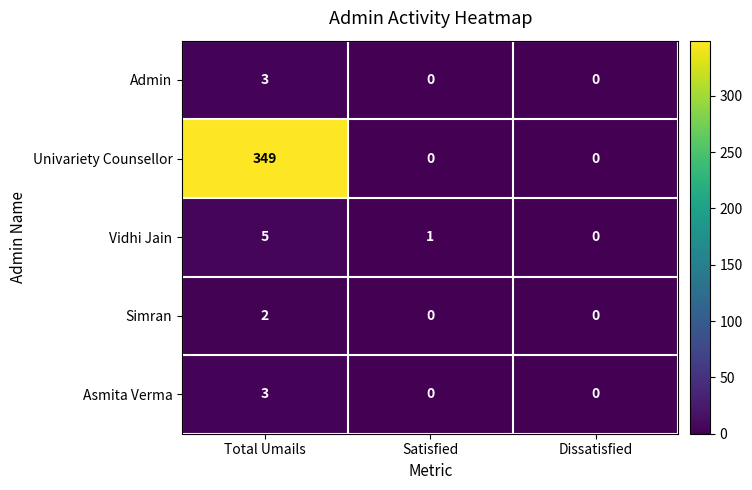

Where does the Vidhi Jain series first go above 1?

Total Umails